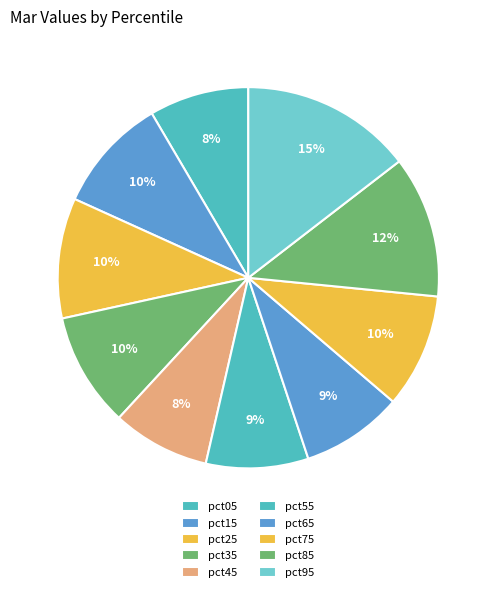

The pct35 slice represents 20% of the pie. True or false?

False